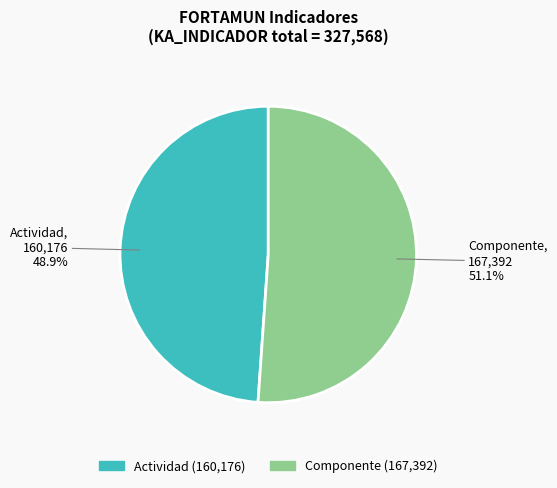

To the nearest percent, what is the difference between the Componente and Actividad slice percentages?

2%